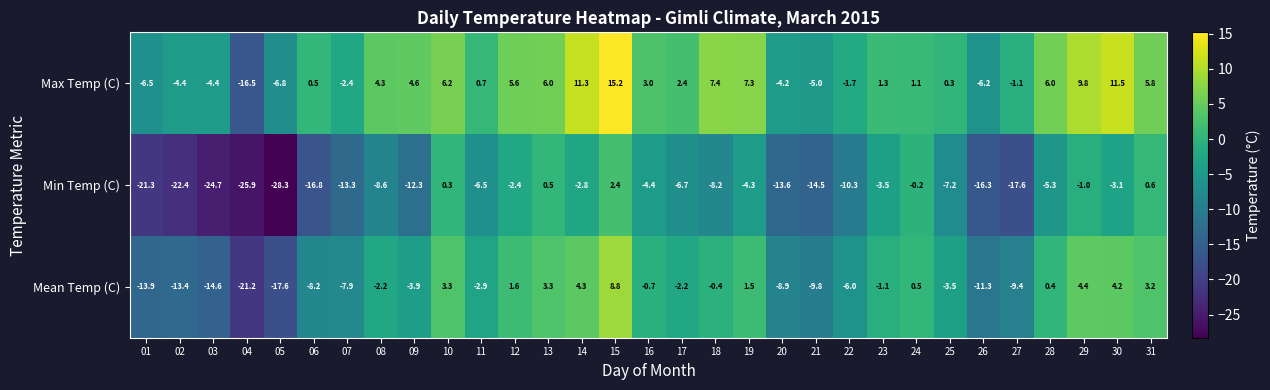

The value of Max Temp (C) at 15 is 15.2. True or false?

True